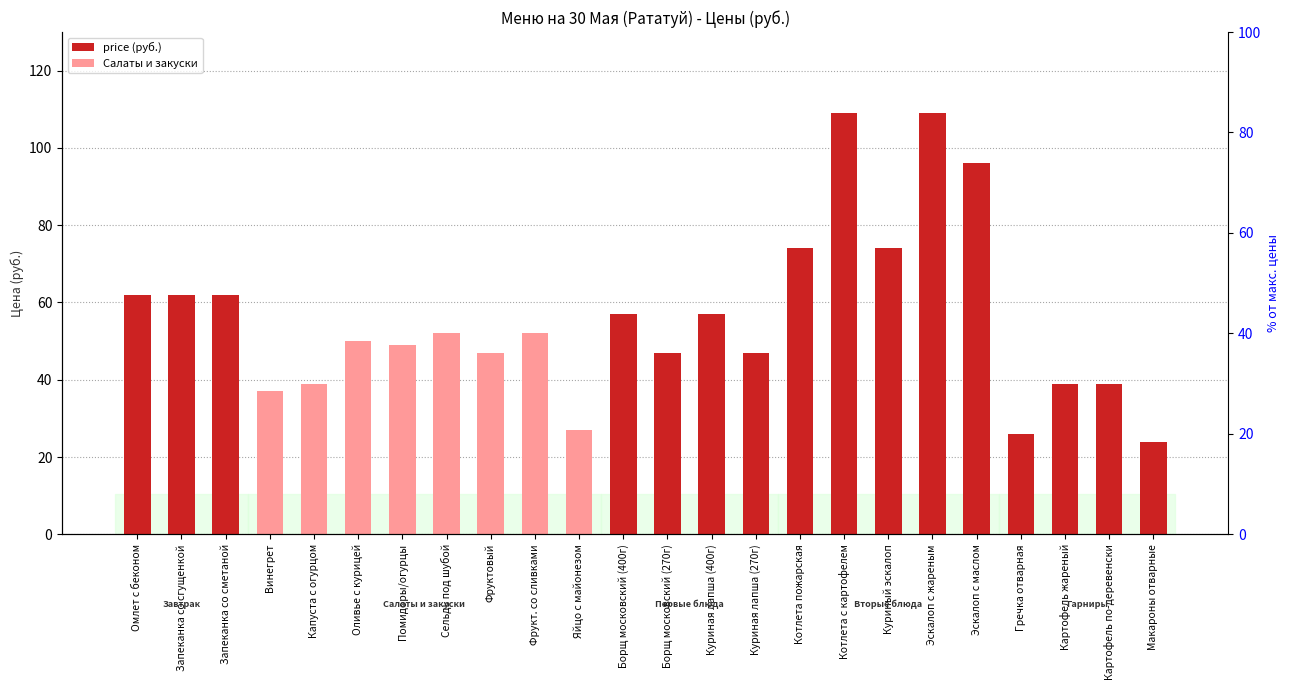

What is the change in value from Гречка отварная to Картофель по-деревенски?

+13